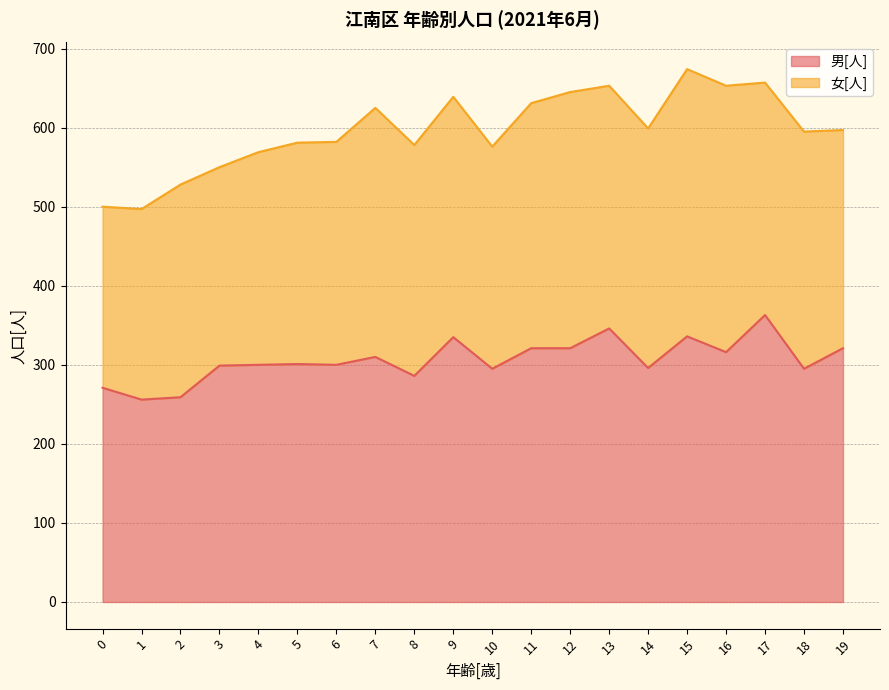

How many values are below 301?

10